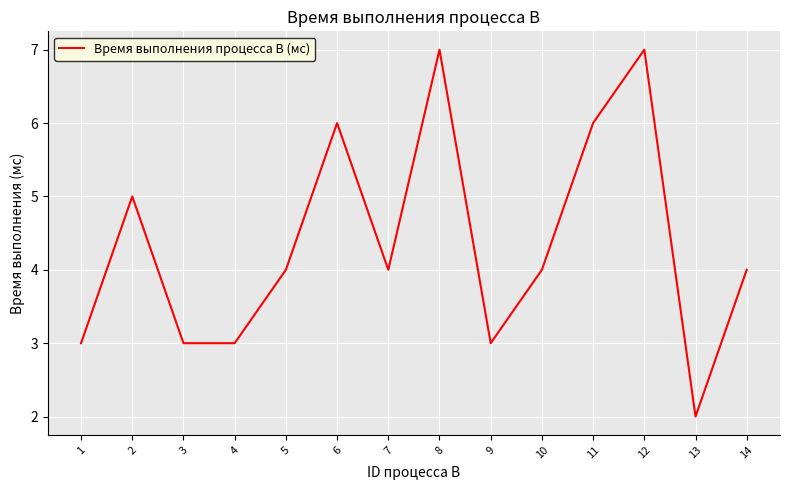

Reading left to right, extract all data points from this chart.

3	5	3	3	4	6	4	7	3	4	6	7	2	4